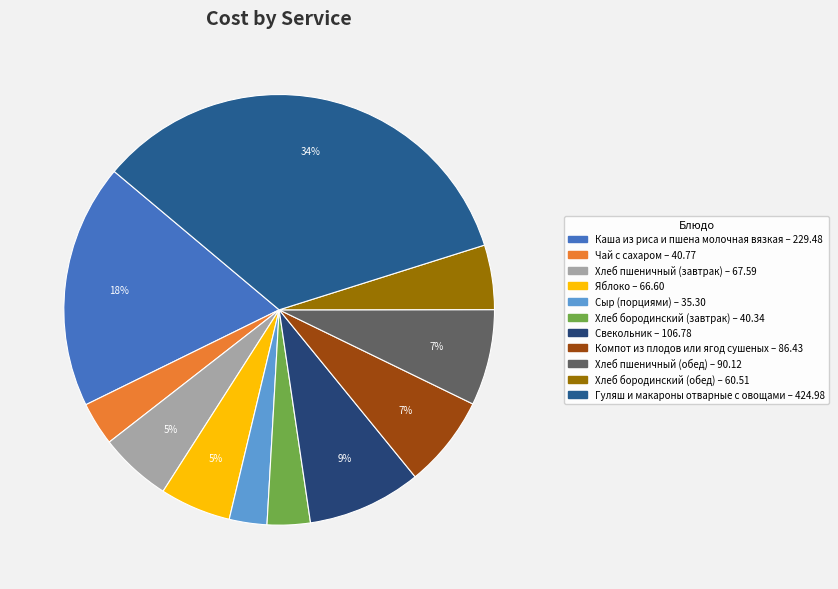

The Свекольник slice represents 18% of the pie. True or false?

False